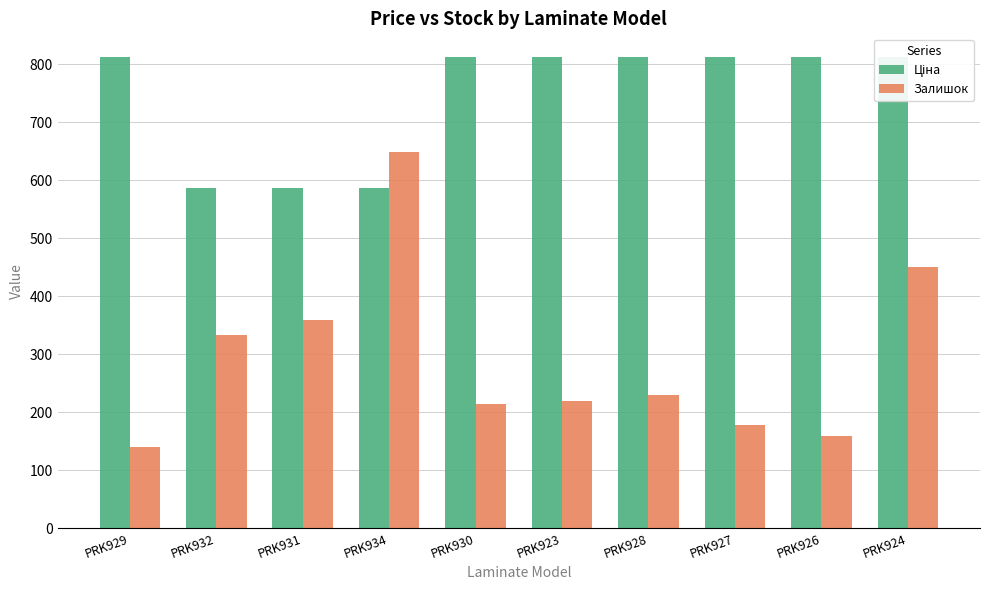

What is the minimum value shown in the chart?

140.0